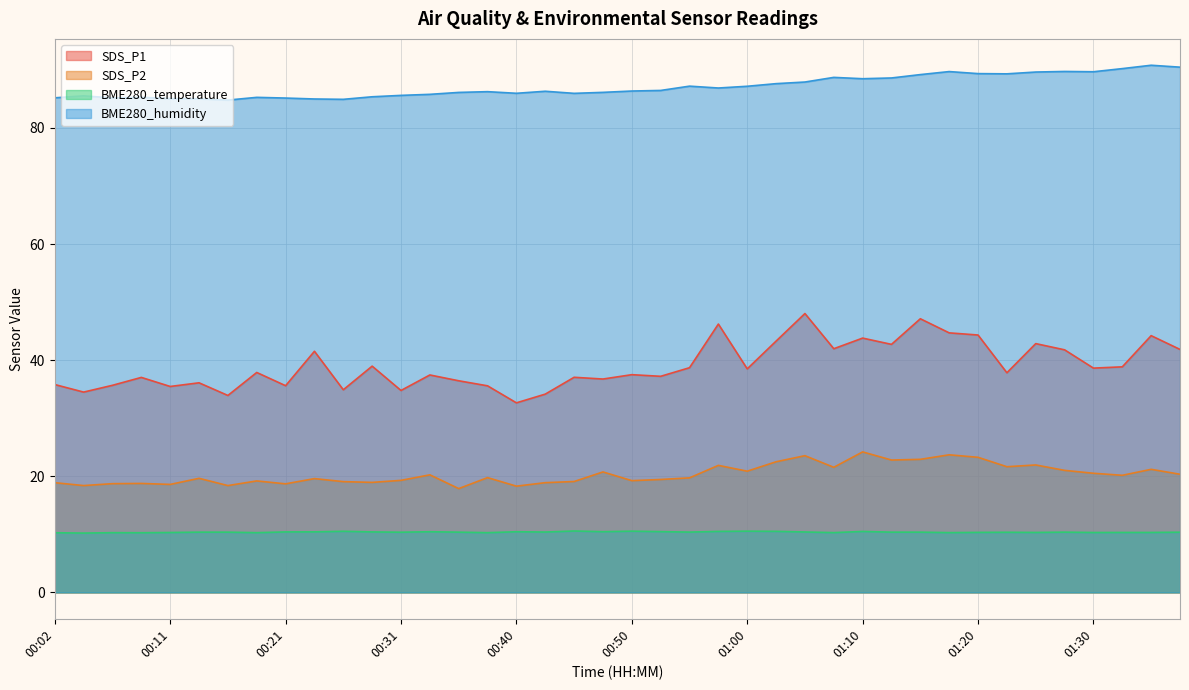

True or false: SDS_P2 and BME280_humidity intersect in this chart.

False